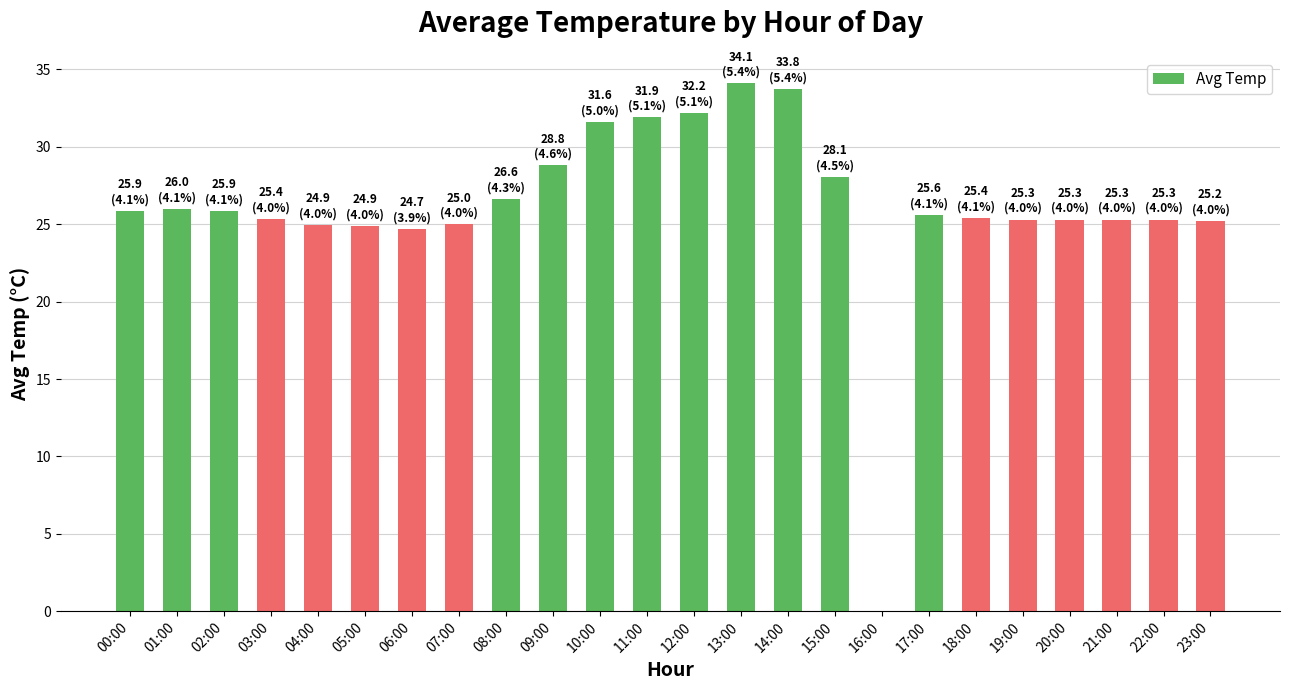

What is the maximum value shown in the chart?

34.1